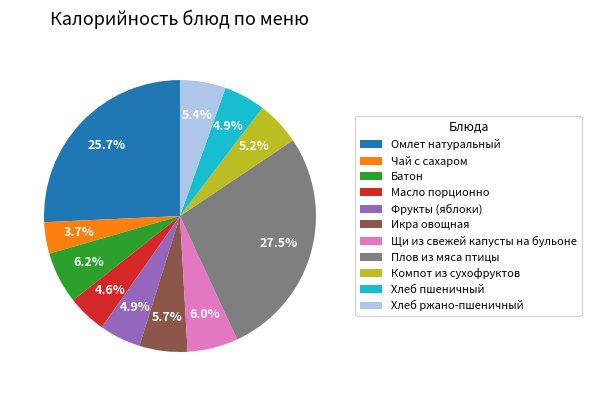

Does any single category account for the majority?

No